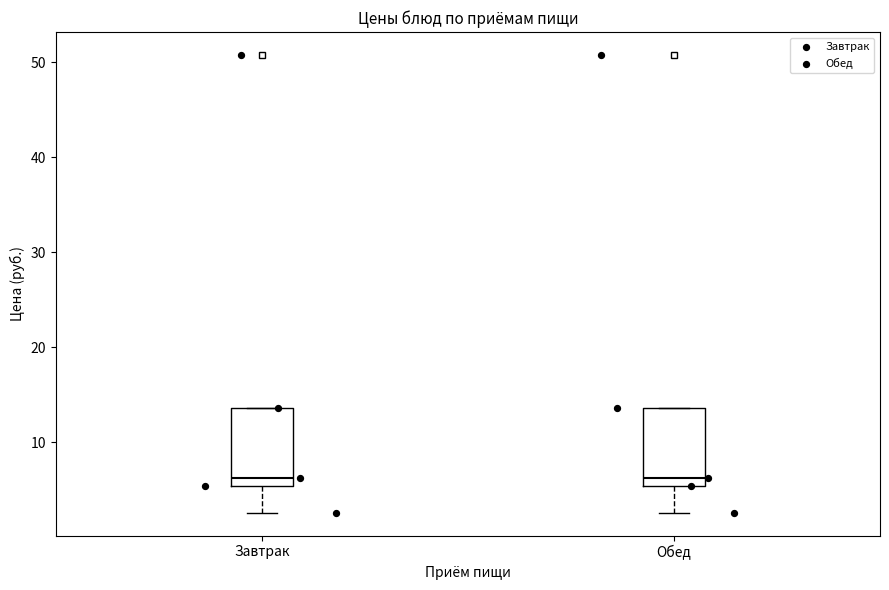

Where does the median line of the box for Обед sit on the y-axis? The values are not printed on the chart, so give them approximately, as read against the axis.

6